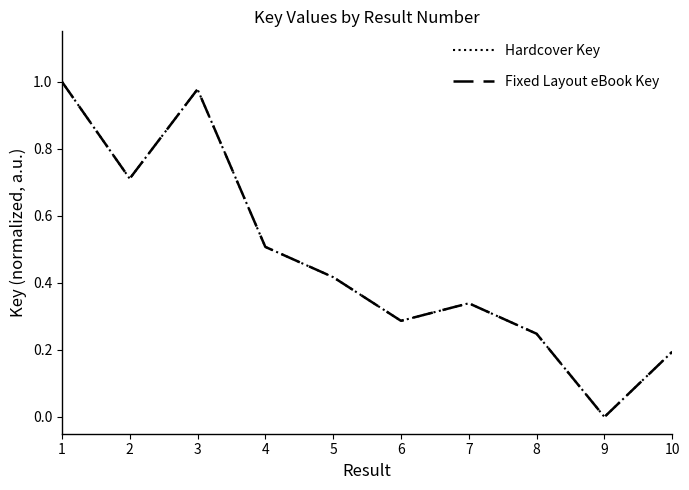

Does the chart display data point markers on the line(s)?

No